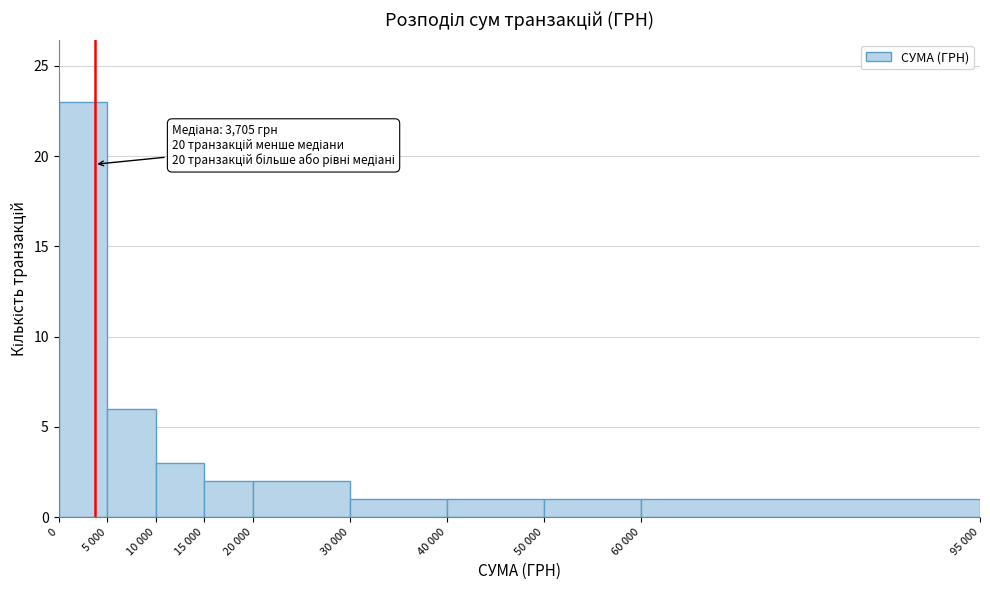

Reading left to right, list all the values displayed in this chart.

0=23	5 000=6	10 000=3	15 000=2	20 000=2	30 000=1	40 000=1	50 000=1	60 000=1